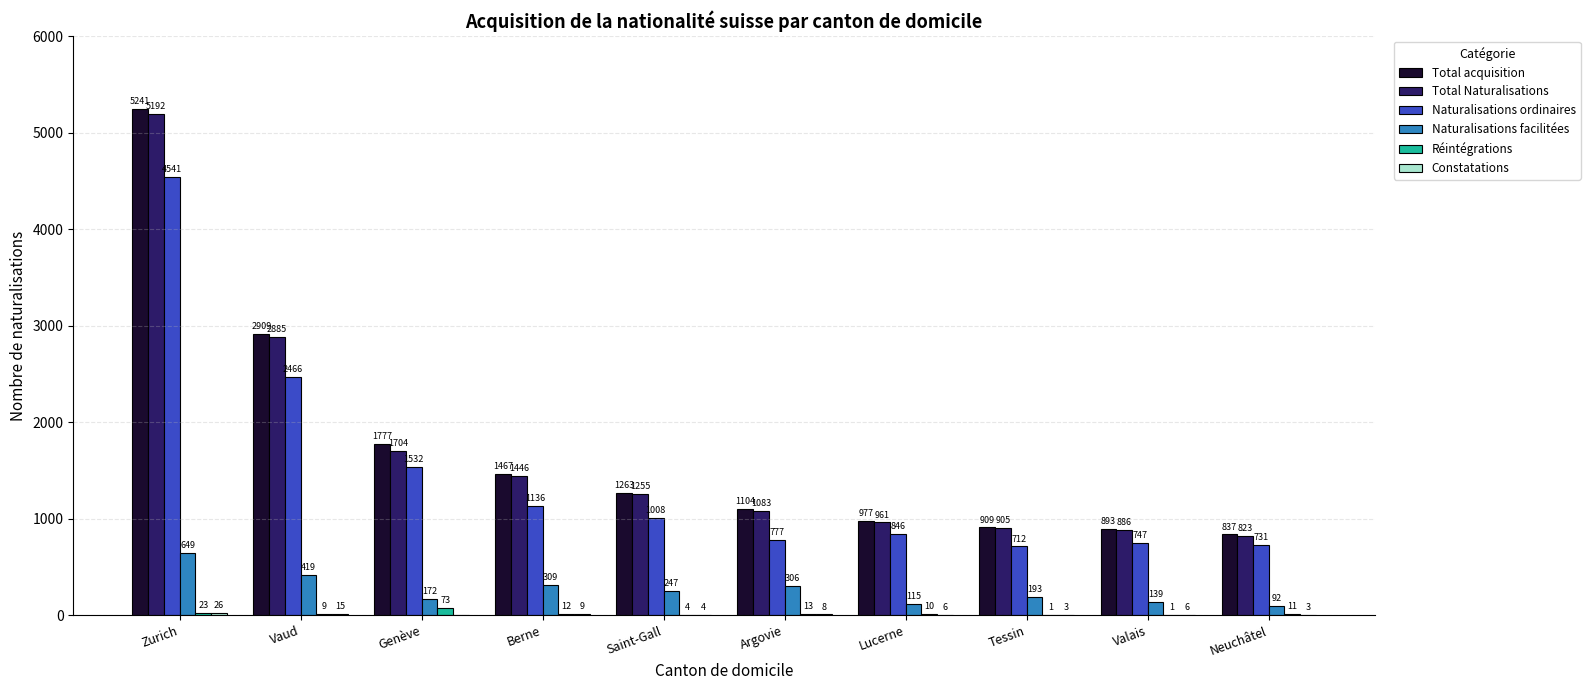

What is the difference between the Réintégrations values at Vaud and Argovie?

4